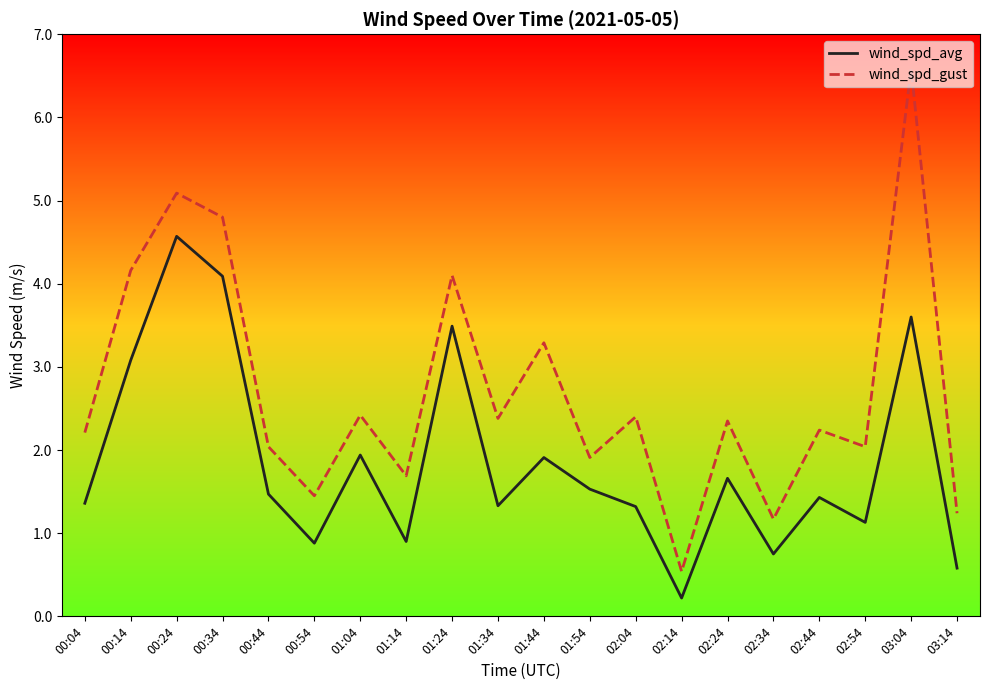

Where is wind_spd_gust nearest to the value 3?

01:44